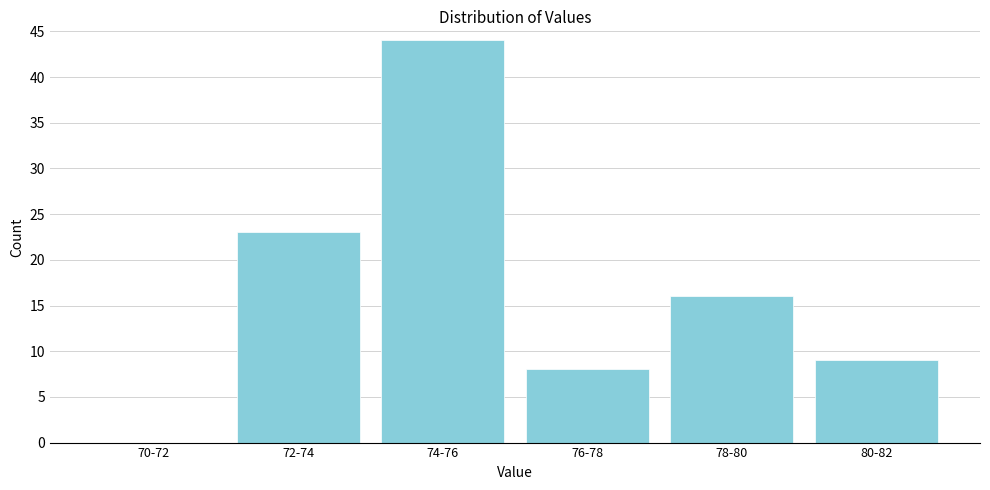

Reading left to right, extract all data points from this chart.

70-72=0	72-74=23	74-76=44	76-78=8	78-80=16	80-82=9